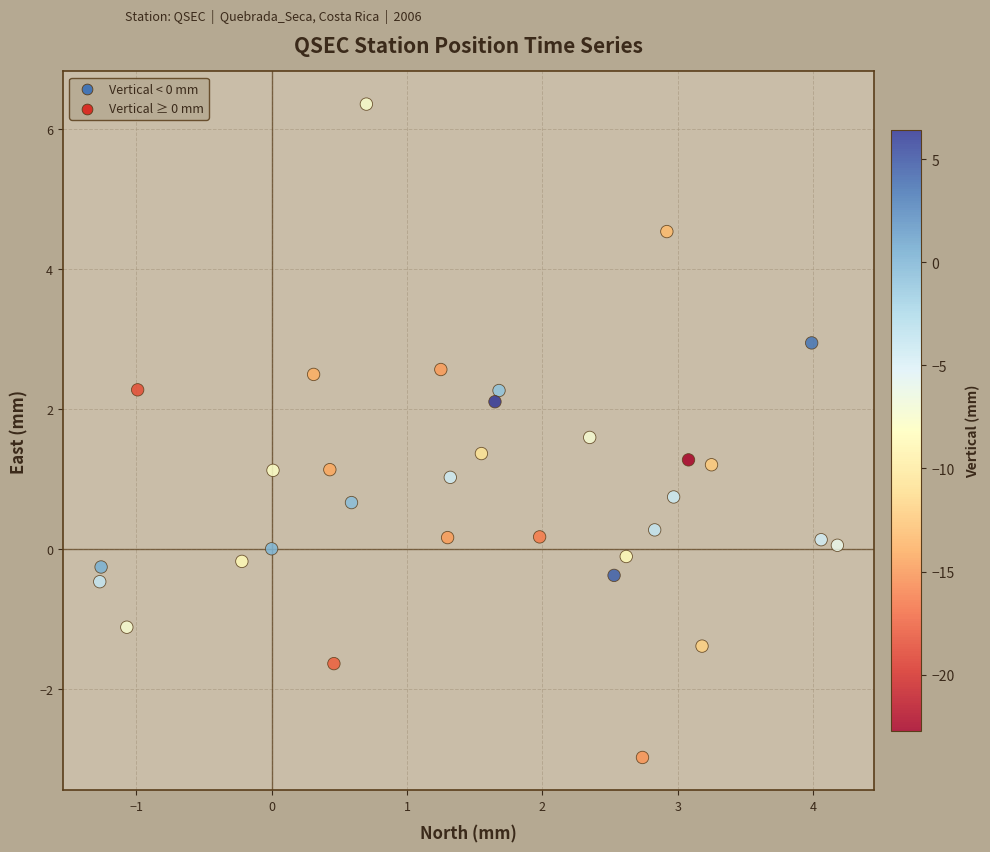

What is the range of Y values (max minus min)?

9.3